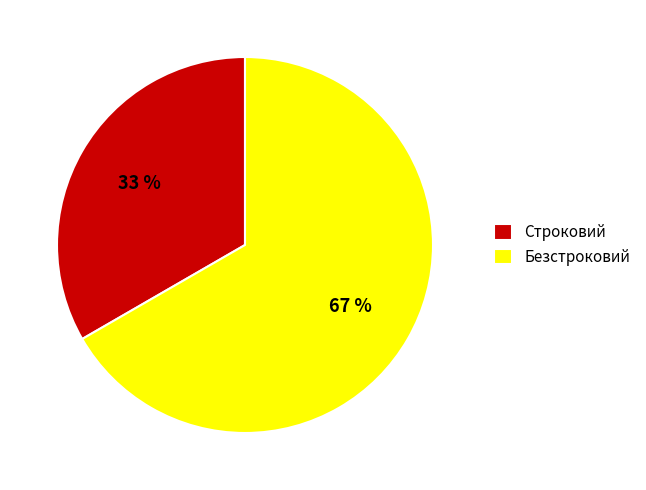

What is the ratio of the value at Строковий to the value at Безстроковий?

0.5